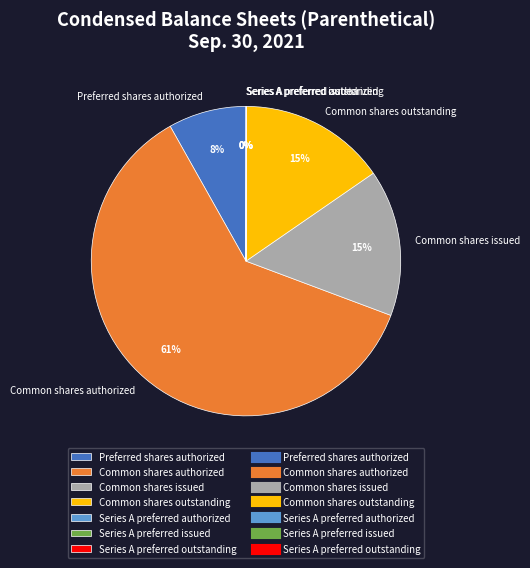

True or false: Common shares issued accounts for 15% of the total.

True